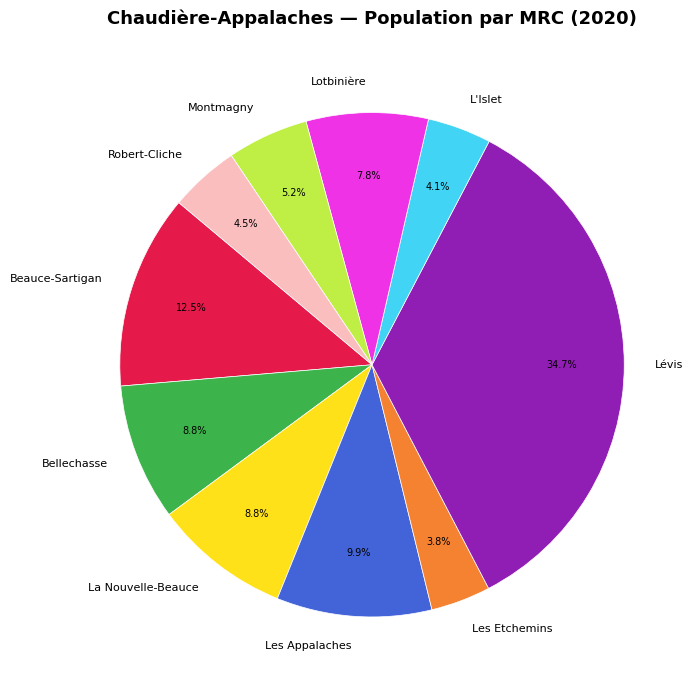

Does any single category account for the majority?

No